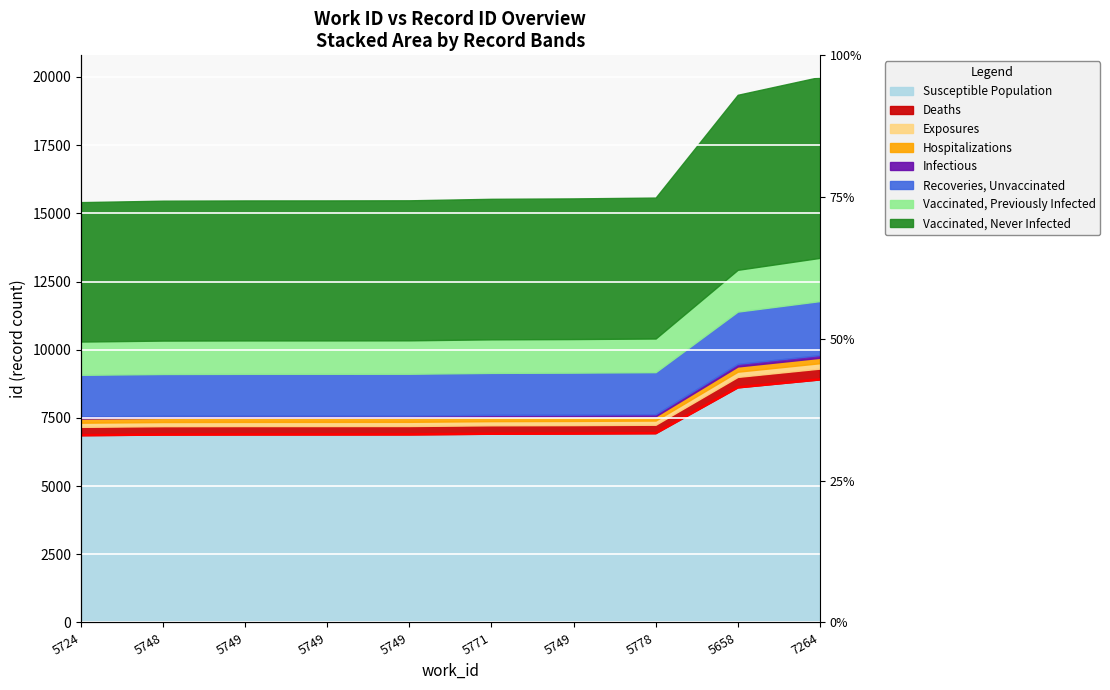

Where does the data first go above 6920?

5771